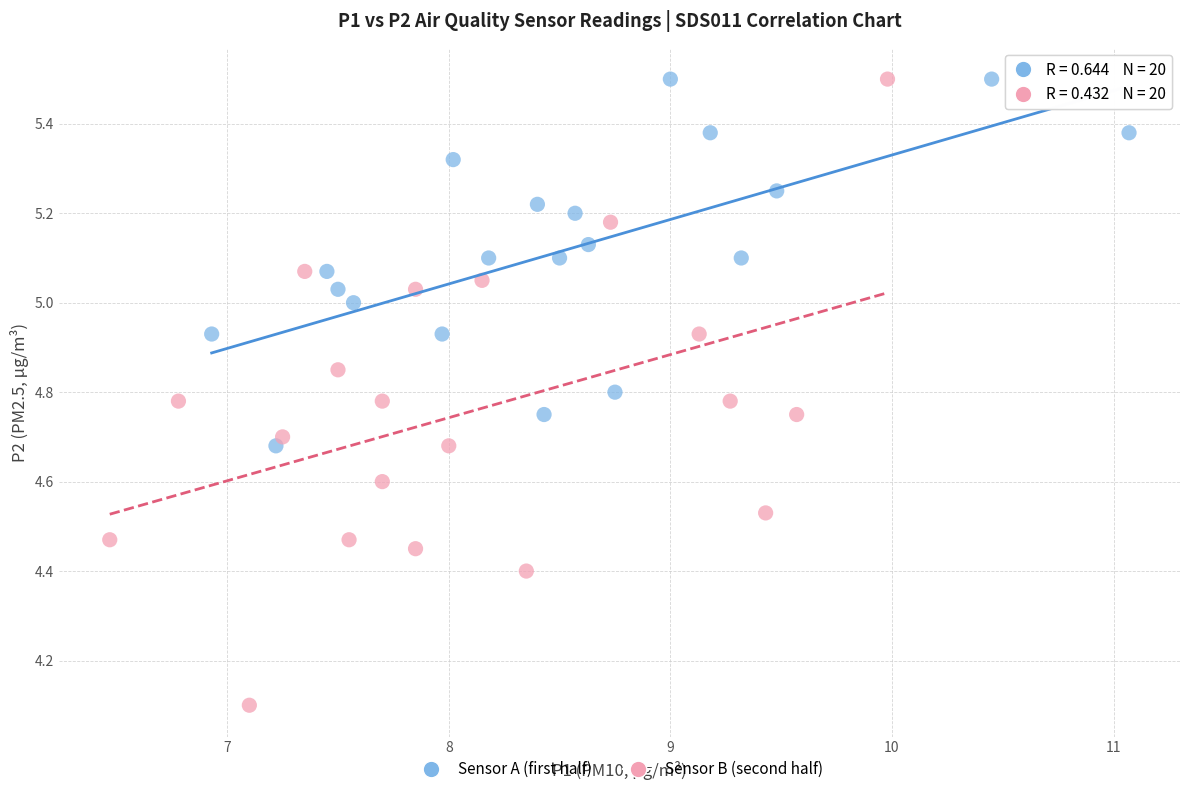

Which series has the largest Y range (max minus min)?

Sensor B (second half)